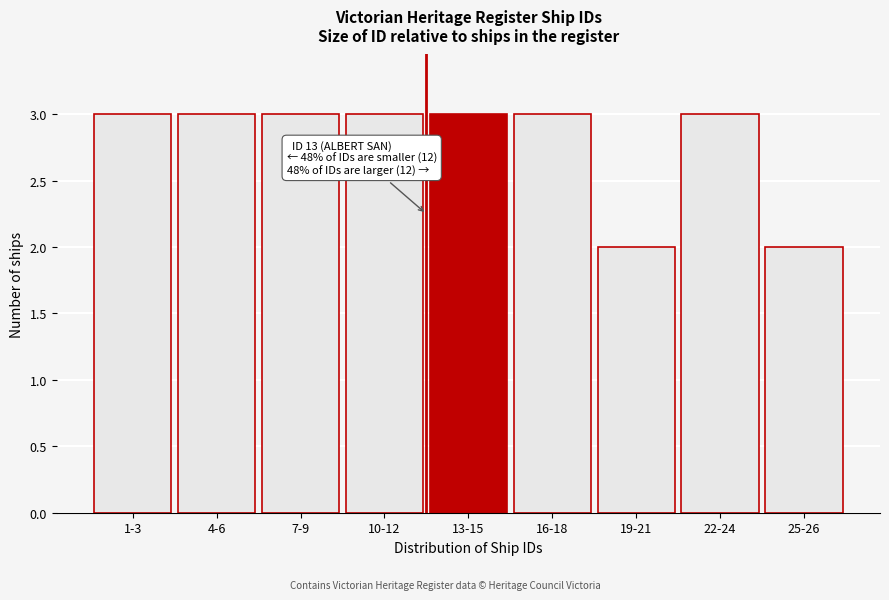

Reading right to left, extract all data points from this chart.

25-26=2	22-24=3	19-21=2	16-18=3	13-15=3	10-12=3	7-9=3	4-6=3	1-3=3